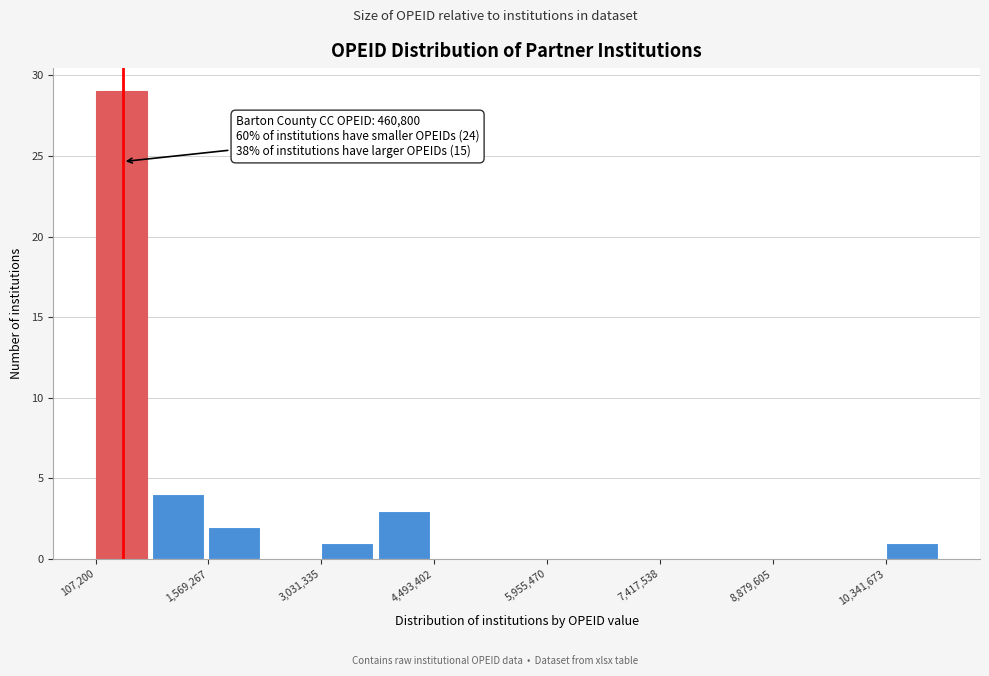

Read against the x-axis, roughly where is the centre of the tallest bar?

400000